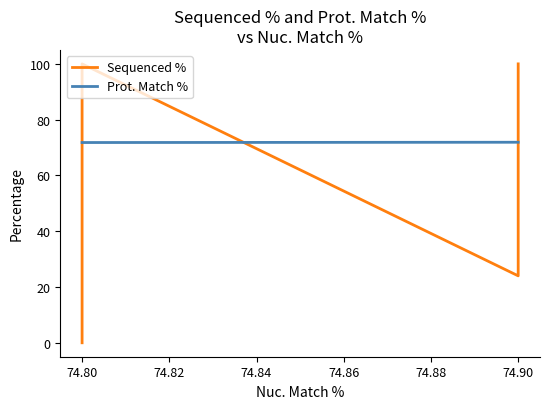

Which has a higher value, 74.90 or 74.80?

74.90